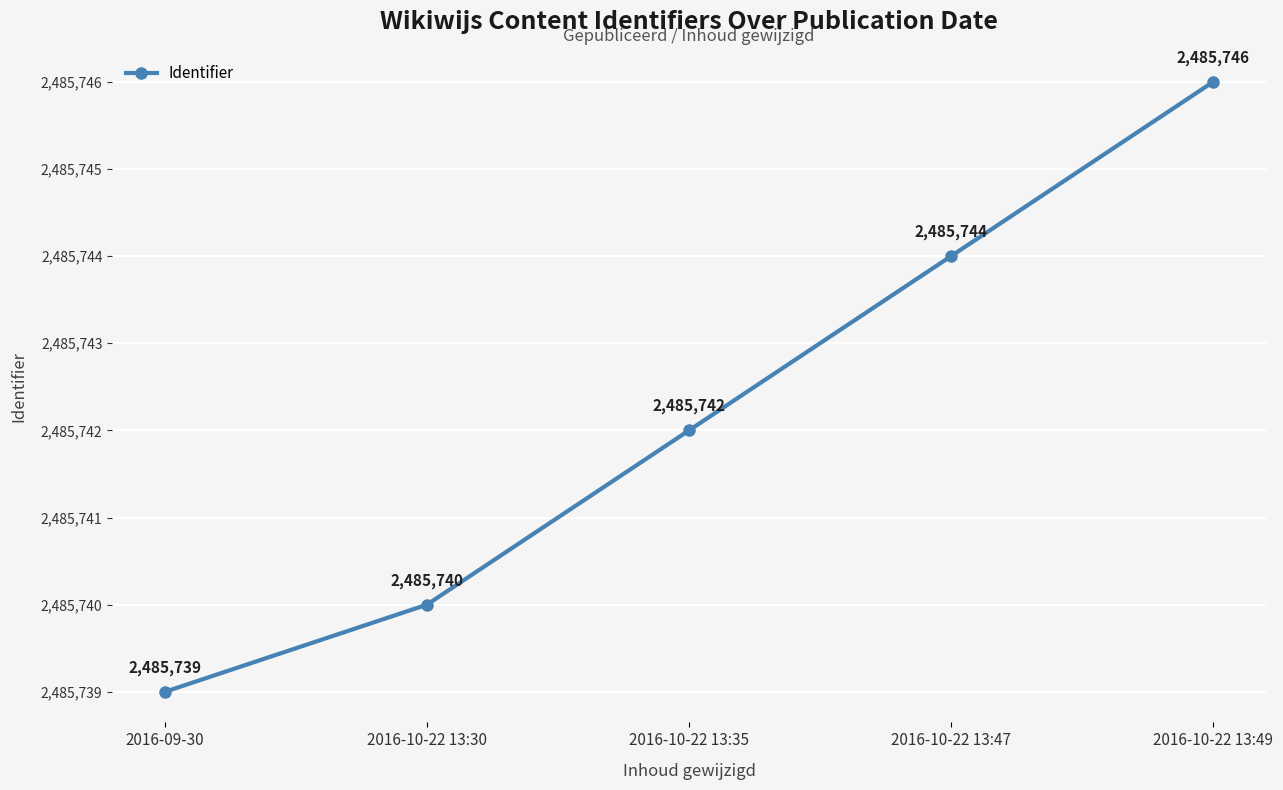

What is the sum of the values at 2016-09-30 and 2016-10-22 13:30?

4971479